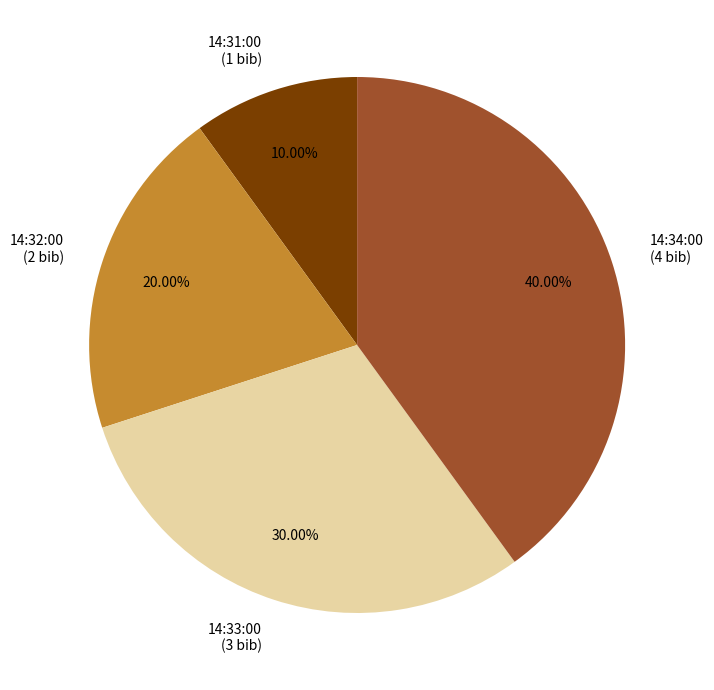

To the nearest percent, what portion does 14:31:00 represent?

10%